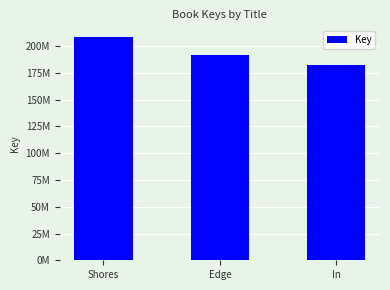

Between In and Shores, which is larger?

Shores